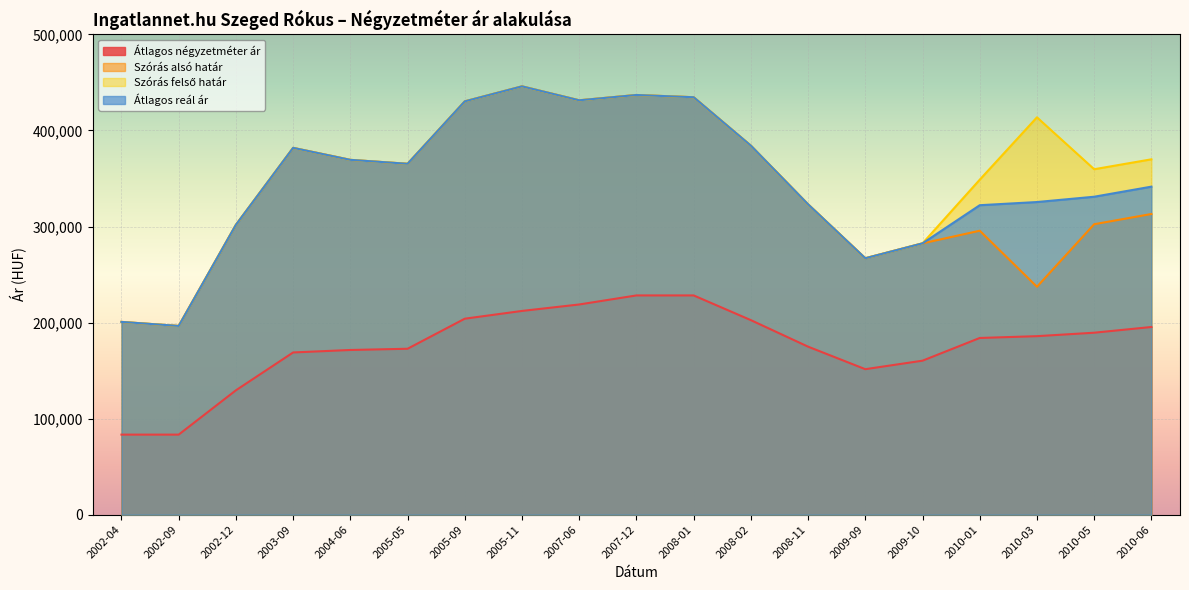

At which label does Szórás alsó határ reach its minimum?

2002-09